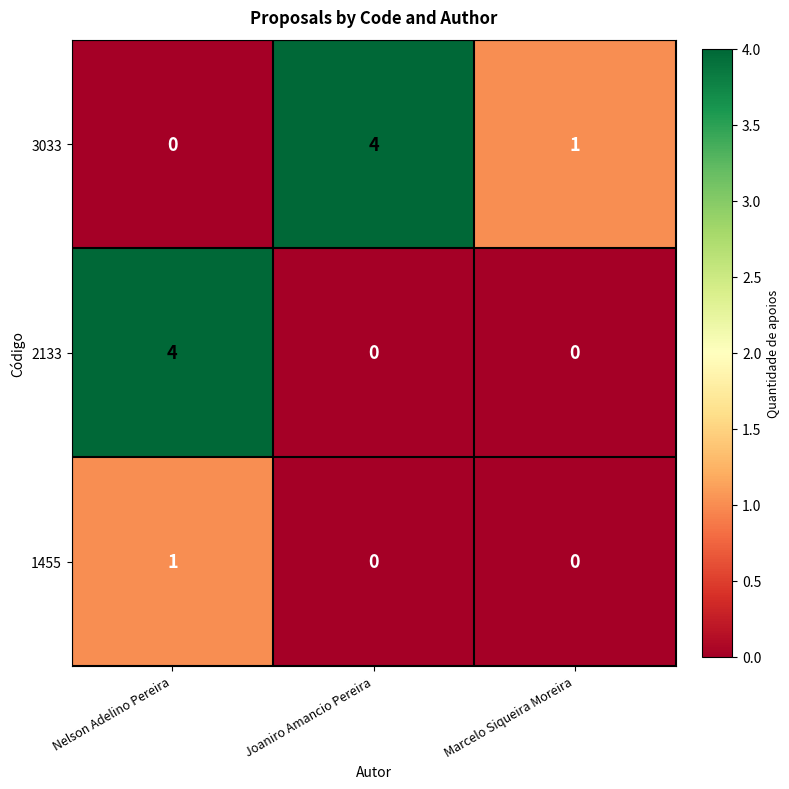

At Nelson Adelino Pereira, list the series in order from smallest to largest.

3033, 1455, 2133